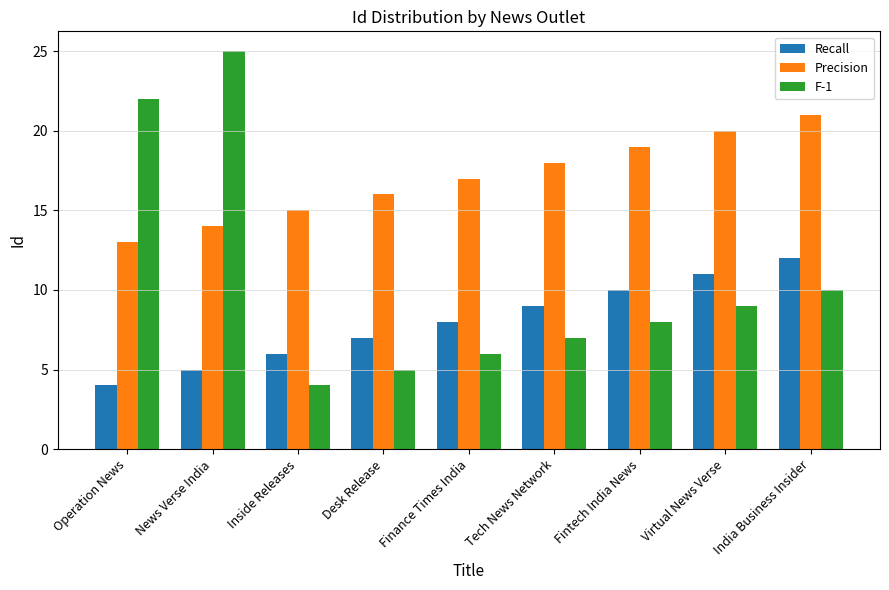

What is the difference between the maximum and second lowest values in the F-1 series?

20